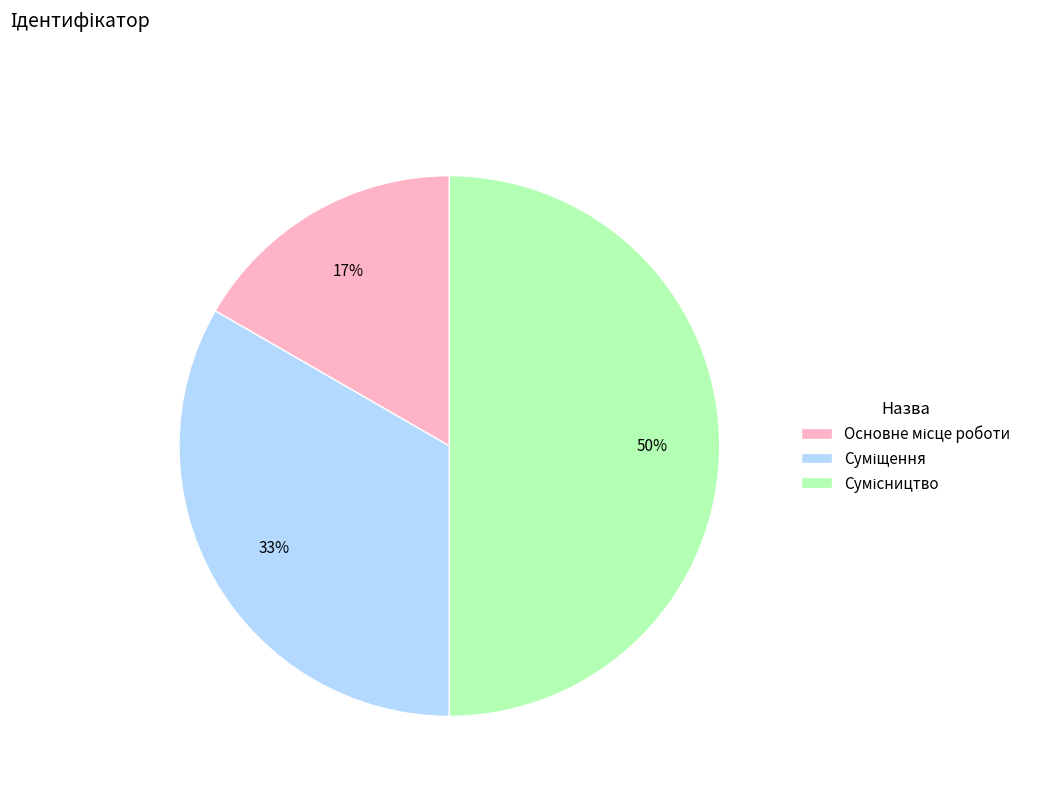

To the nearest percent, what is the difference between the largest and smallest slice percentages?

33%